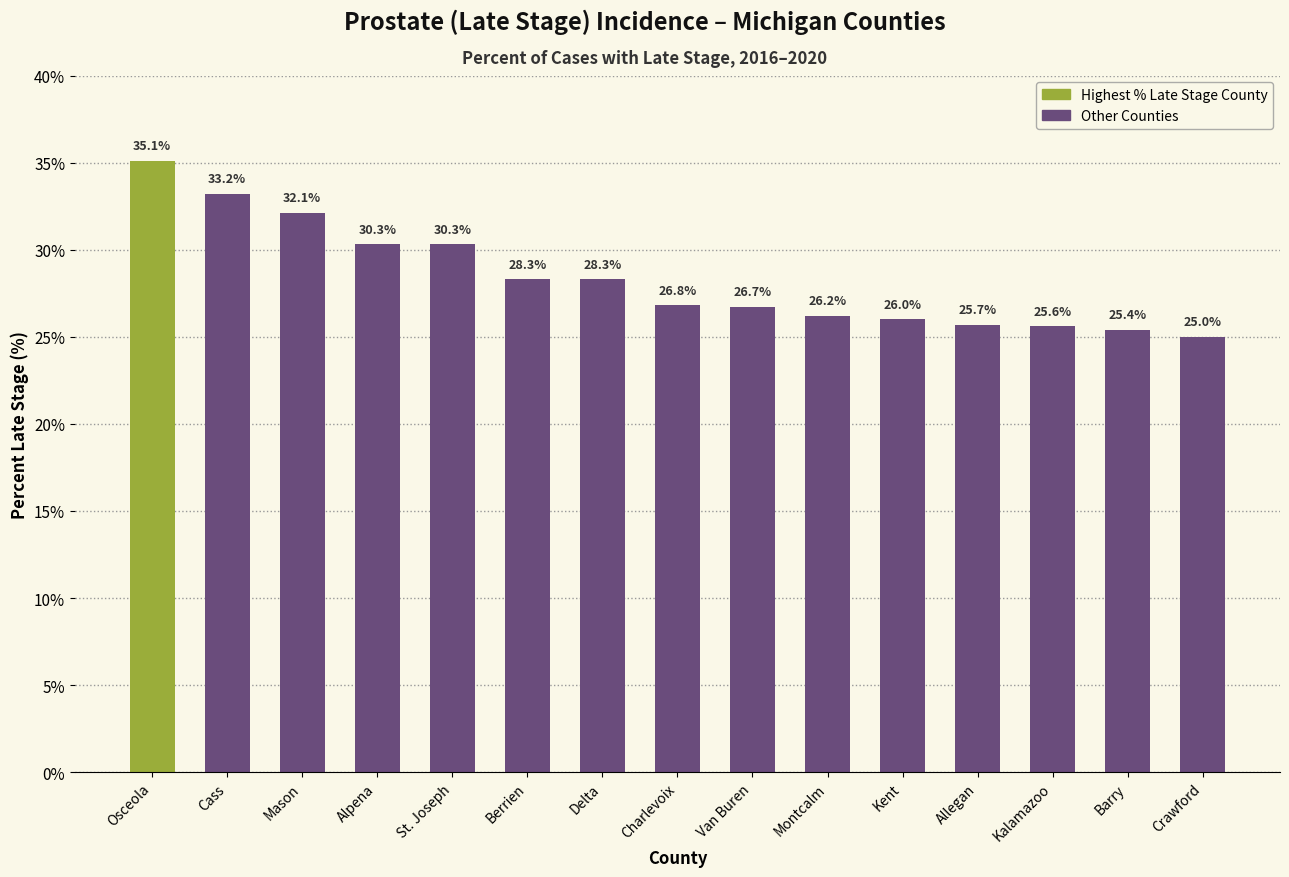

What is the difference between the values at Cass and Mason?

1.1